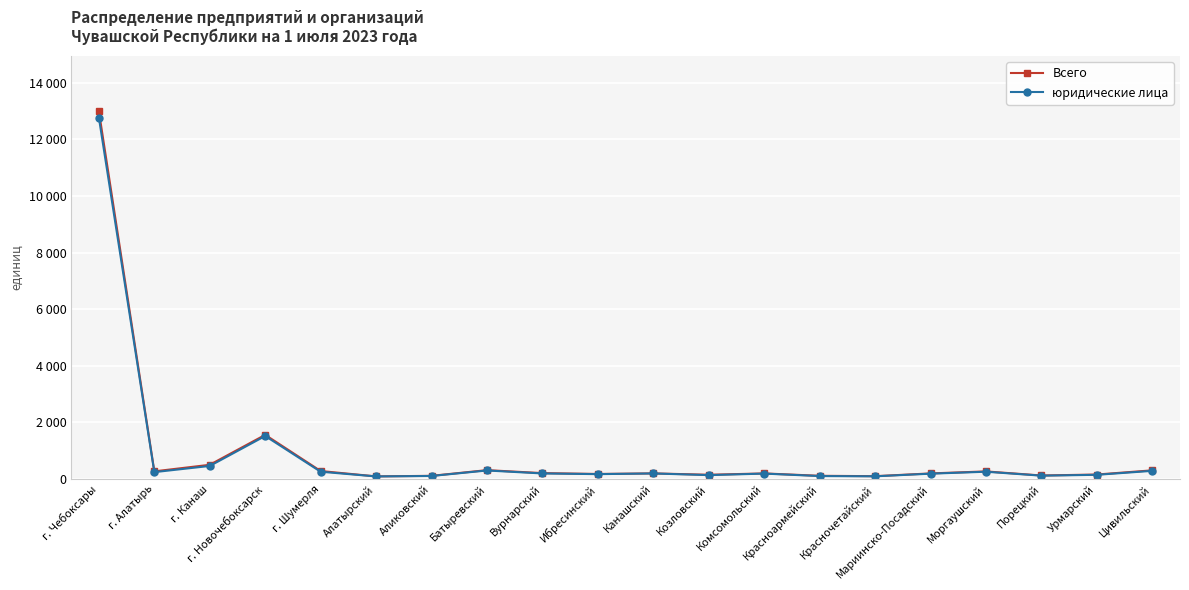

What is the value of the Всего point at the 13th from the left?

198